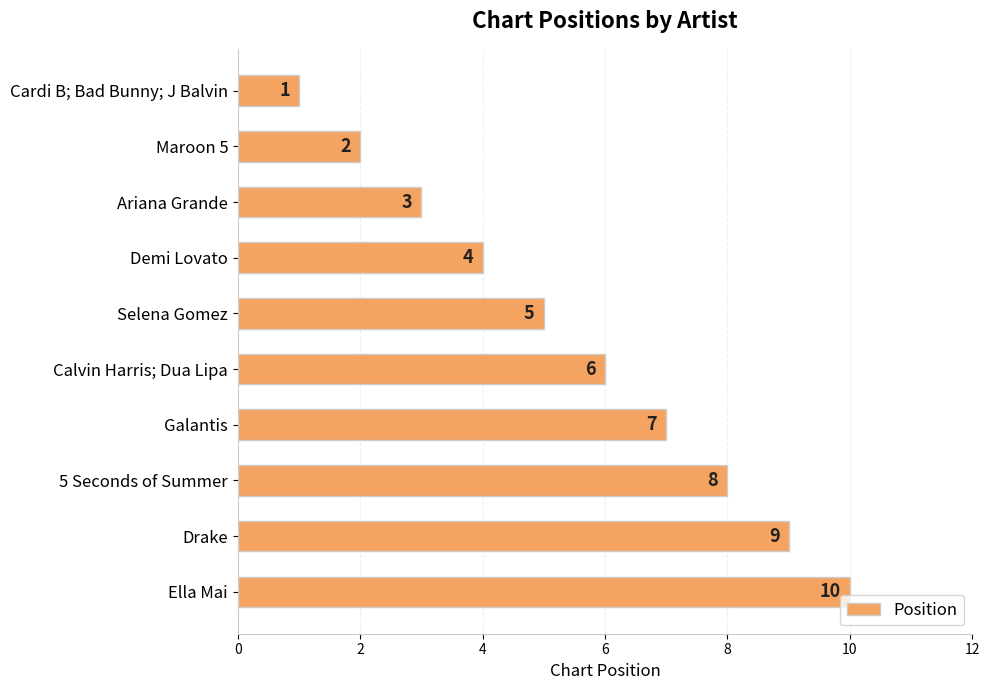

What position from the top is Calvin Harris; Dua Lipa?

6